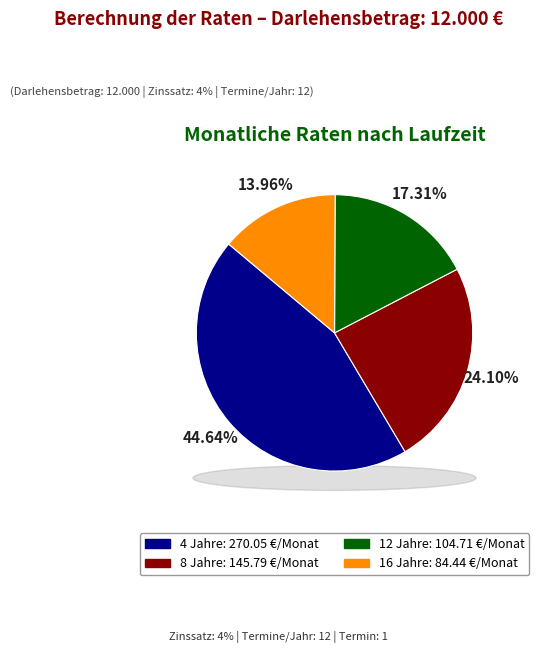

What is the largest slice in the pie chart?

4 Jahre